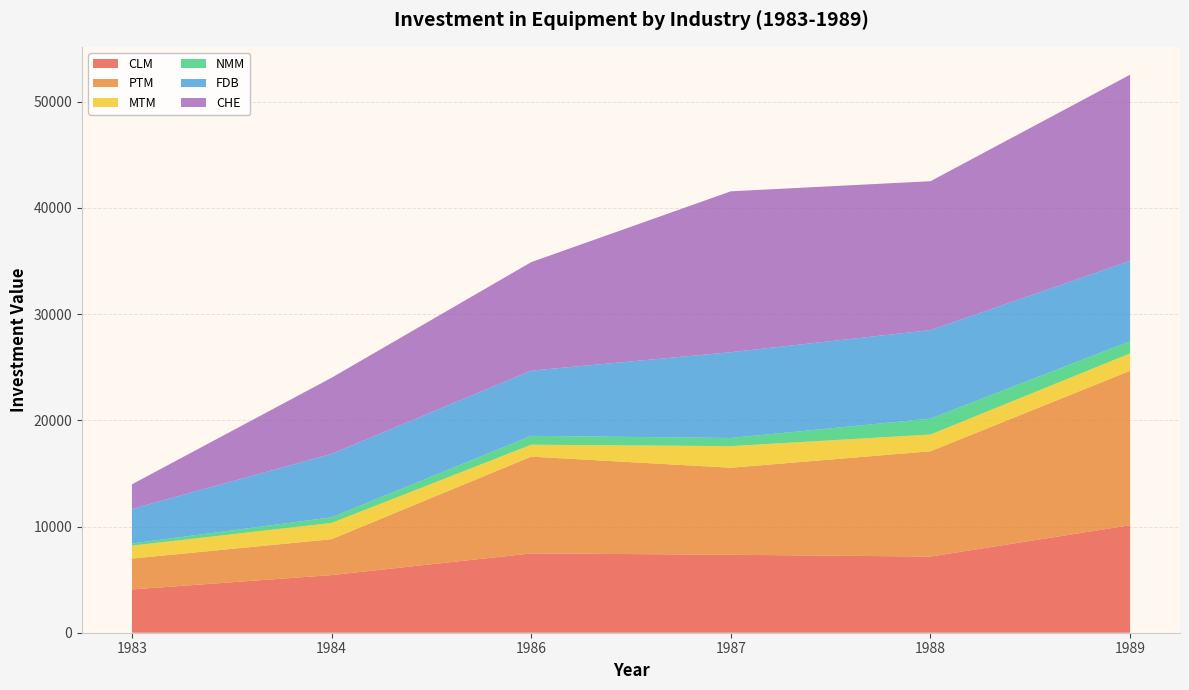

Reading left to right, transcribe all the data shown in this chart.

CLM: 4075.9	5426.9	7470.4	7341.5	7173.2	10124.4
PTM: 2906.4	3381.8	9113.9	8196.6	9915.8	14543.7
MTM: 1217.8	1528.6	1123.3	2036.0	1575.7	1640.3
NMM: 202.8	530.3	833.9	765.3	1497.9	1153.2
FDB: 3260.4	5979.0	6139.3	8080.9	8336.4	7552.4
CHE: 2313.1	7167.8	10220.5	15150.0	14023.7	17538.7